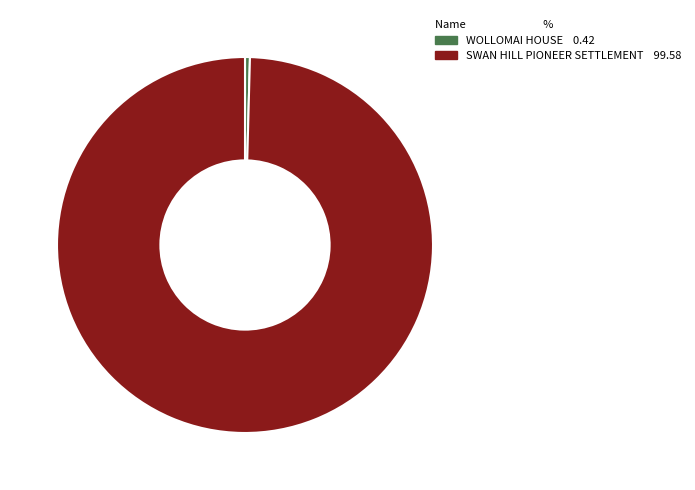

Combined, do SWAN HILL PIONEER SETTLEMENT 99.58 and WOLLOMAI HOUSE 0.42 account for over 50%?

Yes